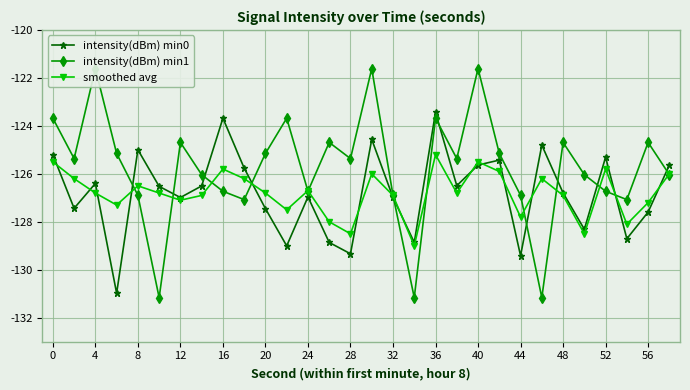

Reading left to right, what are all the values shown in this chart?

intensity(dBm) min0: -125.2	-127.4	-126.4	-131.0	-125.0	-126.5	-127.0	-126.5	-123.7	-125.8	-127.5	-129.0	-127.0	-128.9	-129.3	-124.6	-127.0	-128.9	-123.4	-126.5	-125.6	-125.4	-129.4	-124.8	-126.8	-128.3	-125.3	-128.7	-127.6	-125.6
intensity(dBm) min1: -123.7	-125.4	-121.6	-125.2	-126.9	-131.2	-124.7	-126.0	-126.7	-127.1	-125.2	-123.7	-126.7	-124.7	-125.4	-121.6	-126.9	-131.2	-123.7	-125.4	-121.6	-125.2	-126.9	-131.2	-124.7	-126.0	-126.7	-127.1	-124.7	-126.0
smoothed avg: -125.5	-126.2	-126.8	-127.3	-126.5	-126.8	-127.1	-126.9	-125.8	-126.2	-126.8	-127.5	-126.7	-128.0	-128.5	-126.0	-126.9	-129.0	-125.2	-126.8	-125.5	-125.9	-127.8	-126.2	-126.9	-128.5	-125.8	-128.1	-127.2	-126.0